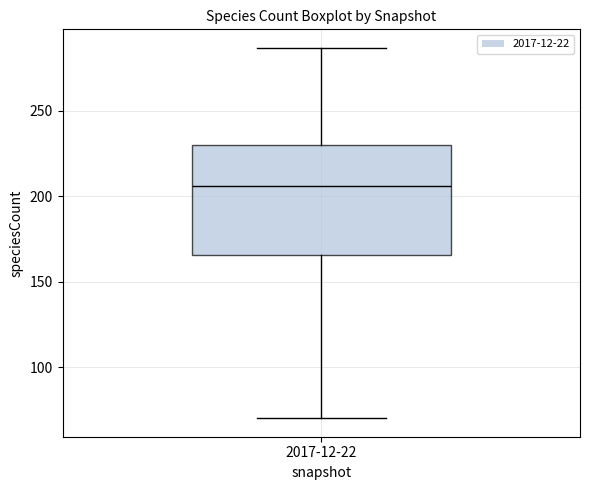

Where does the median line of the box for 2017-12-22 sit on the y-axis? The values are not printed on the chart, so give them approximately, as read against the axis.

205